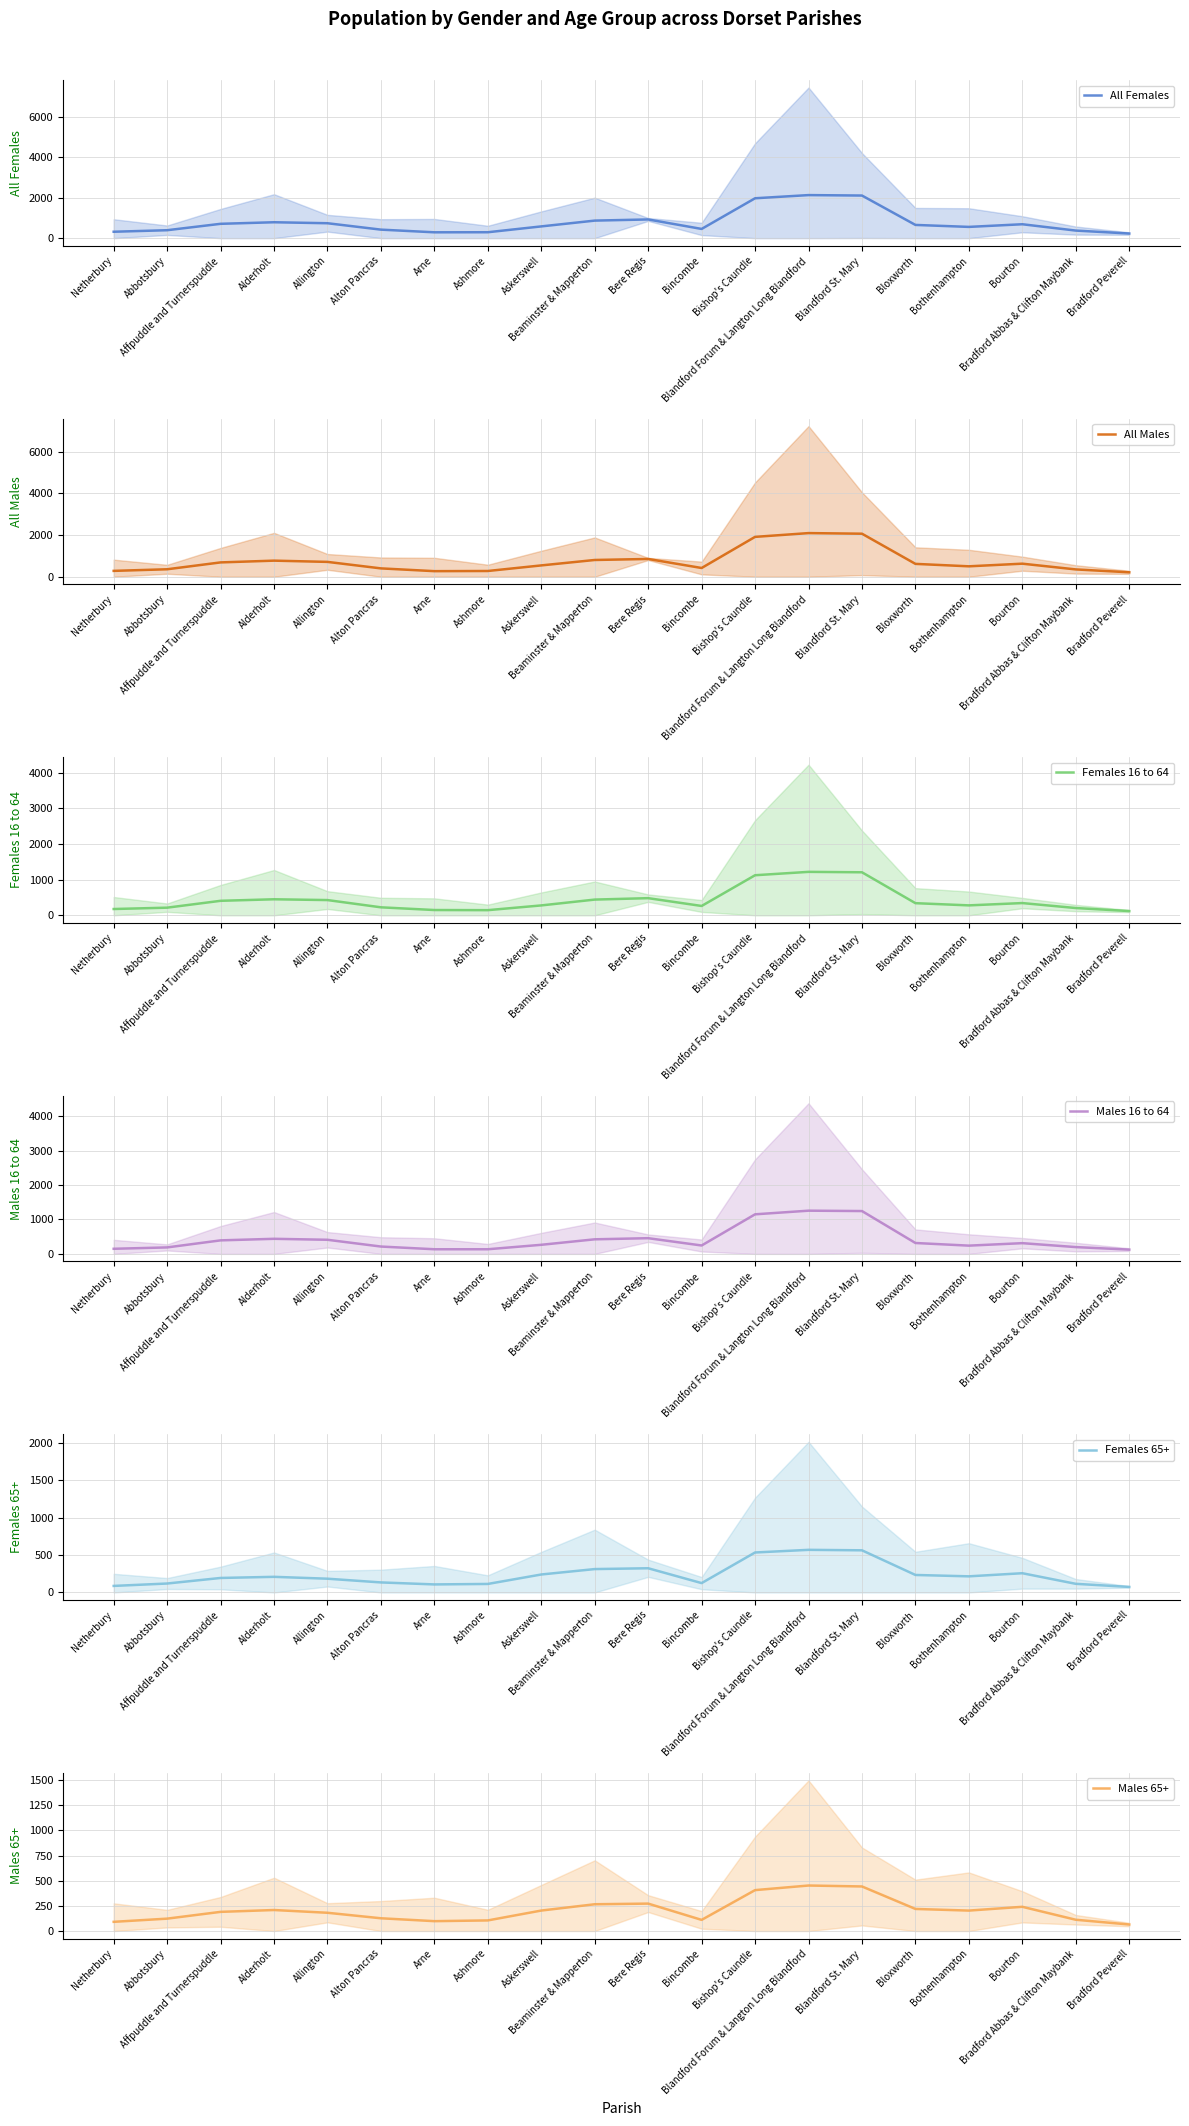

Reading left to right, list all the values displayed in this chart.

All Females: 316.7	392.0	708.0	785.3	736.7	420.7	289.0	292.3	580.3	866.3	923.3	455.0	1969.0	2125.3	2103.3	653.3	555.7	686.7	374.3	228.7
All Males: 281.0	358.3	688.0	772.3	712.7	400.7	267.7	275.7	543.7	804.3	853.0	419.7	1914.0	2095.0	2066.0	617.3	500.3	627.0	351.3	213.0
Females 16 to 64: 176.3	214.3	406.7	449.7	427.3	224.0	148.0	144.3	277.3	441.0	481.0	262.0	1124.0	1218.7	1206.7	340.3	278.7	343.3	204.0	119.0
Males 16 to 64: 148.0	187.7	392.3	437.7	409.3	213.0	134.3	134.3	263.7	423.0	455.7	243.7	1148.7	1254.3	1243.3	316.0	239.3	311.3	197.0	124.0
Females 65+: 87.3	119.3	193.7	208.7	183.7	134.0	107.3	113.7	240.0	312.3	323.3	125.0	534.0	569.3	563.0	233.7	215.3	257.0	115.3	74.0
Males 65+: 91.3	123.0	190.3	208.7	181.3	126.7	98.0	105.3	203.3	266.0	272.3	110.7	406.3	452.0	442.7	219.3	203.0	240.7	112.0	64.7